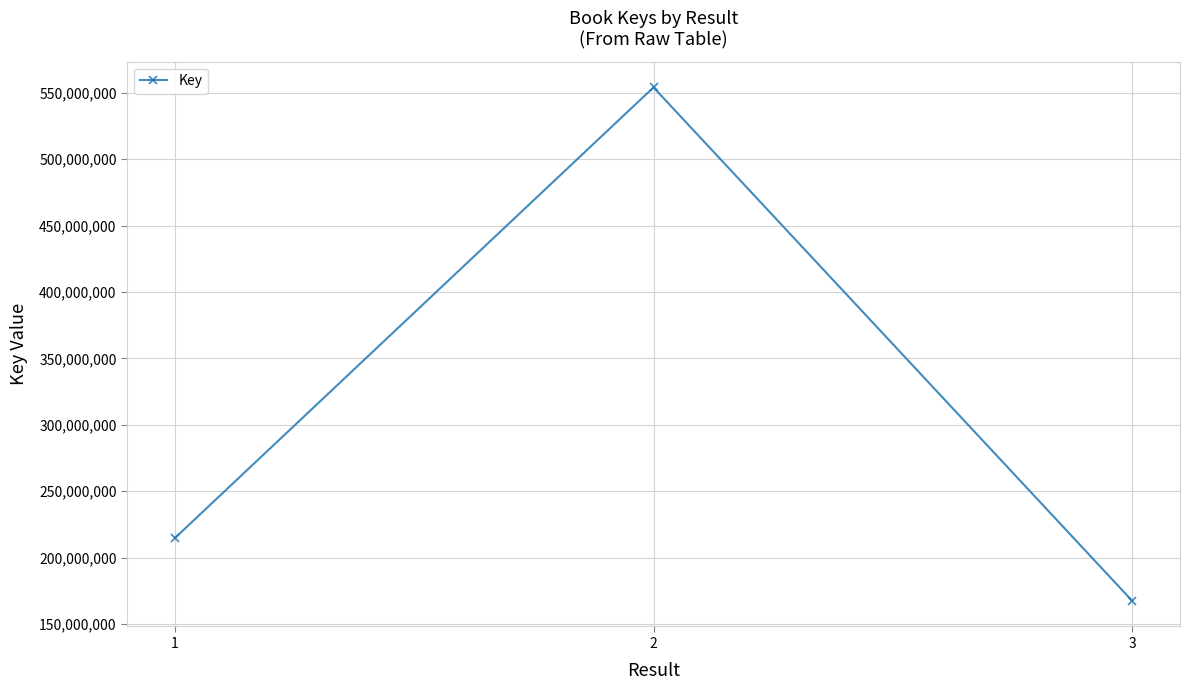

What is the minimum value shown in the chart?

167442925